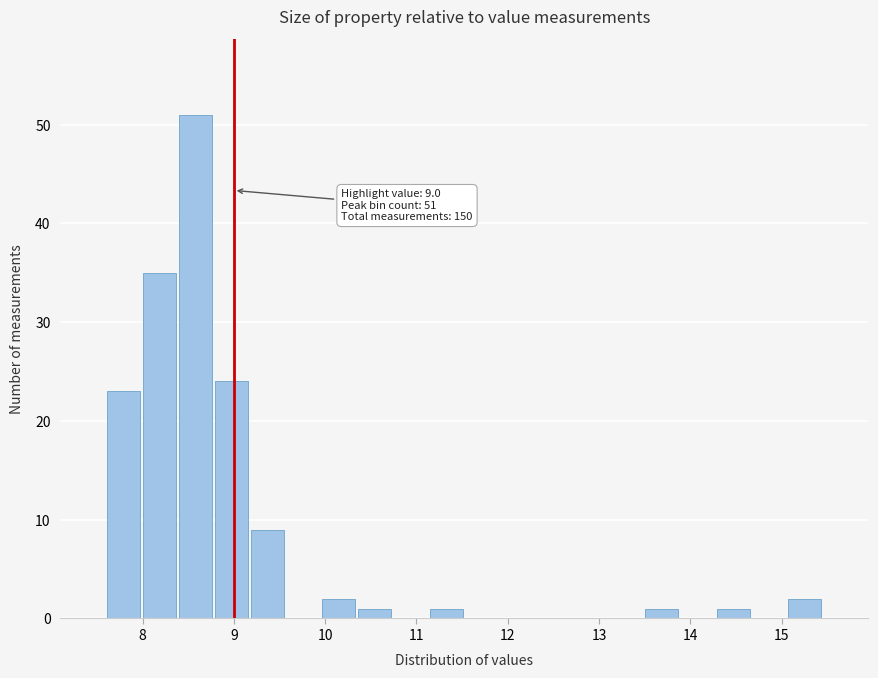

Around what value on the x-axis is the tallest bar? Give the approximate position of its centre, as read against the axis.

8.6